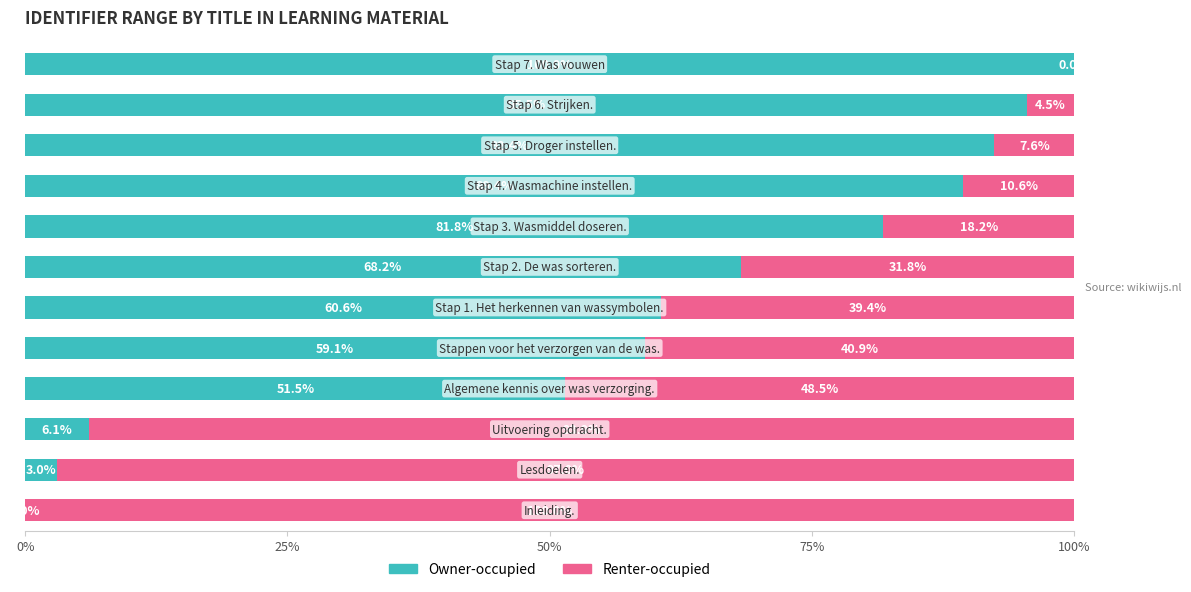

What is the maximum value for Owner-occupied?

100.0